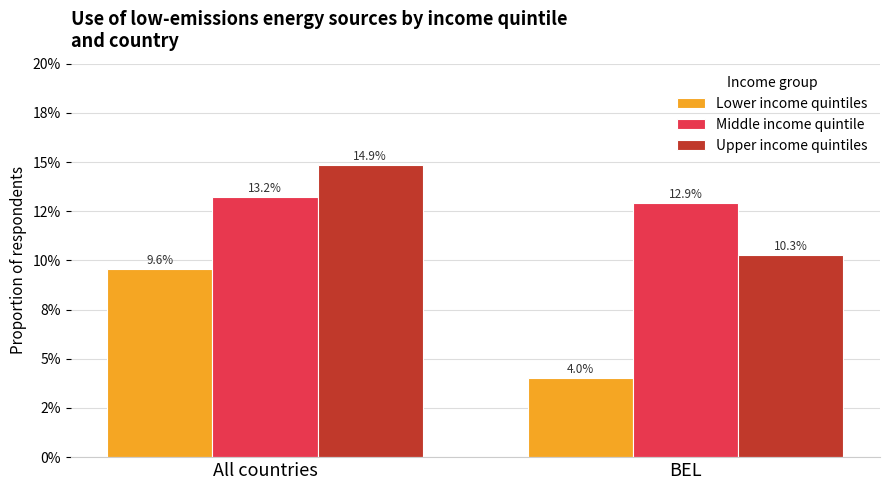

Does the chart contain stacked bars?

No